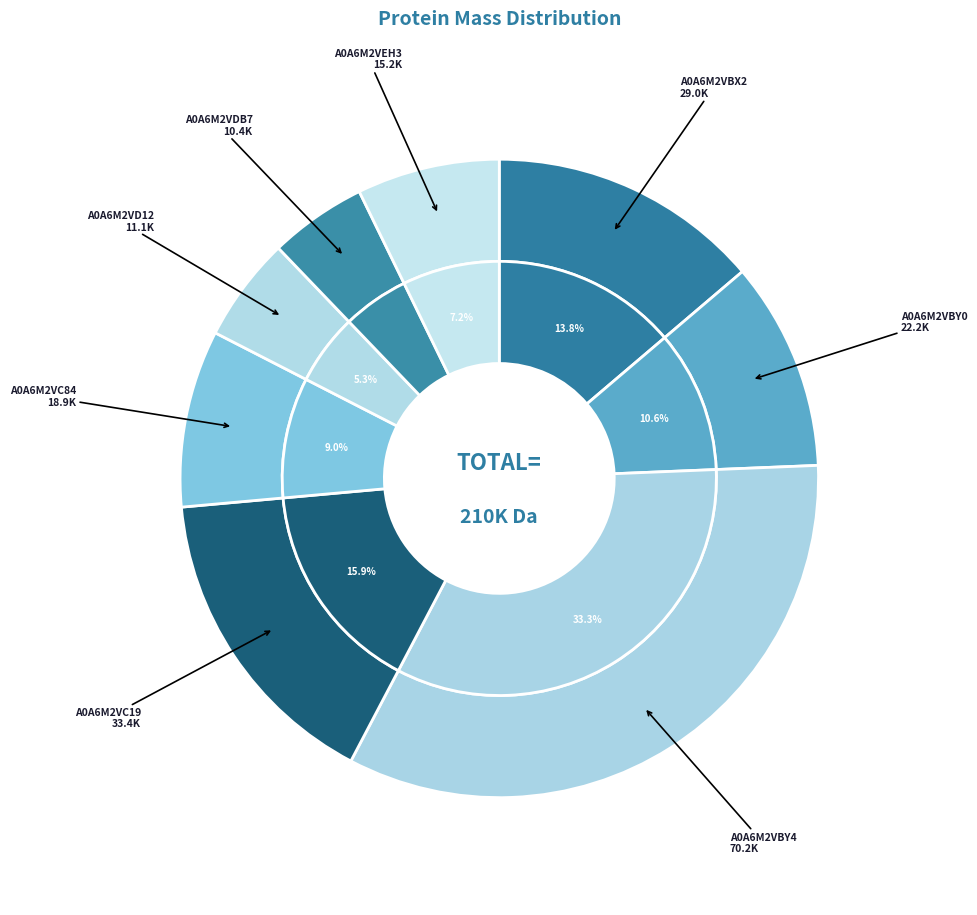

Count the number of slices in the pie.

8